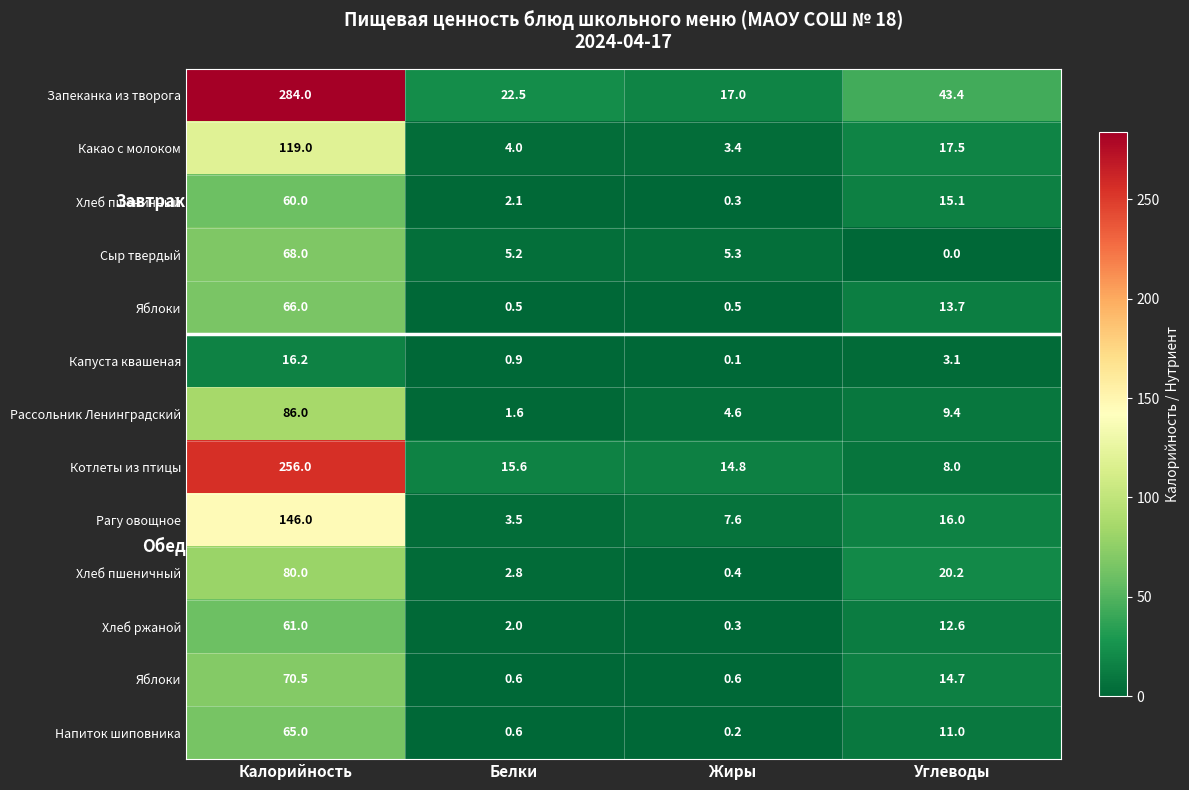

What is the total value across all series at Белки?

61.9